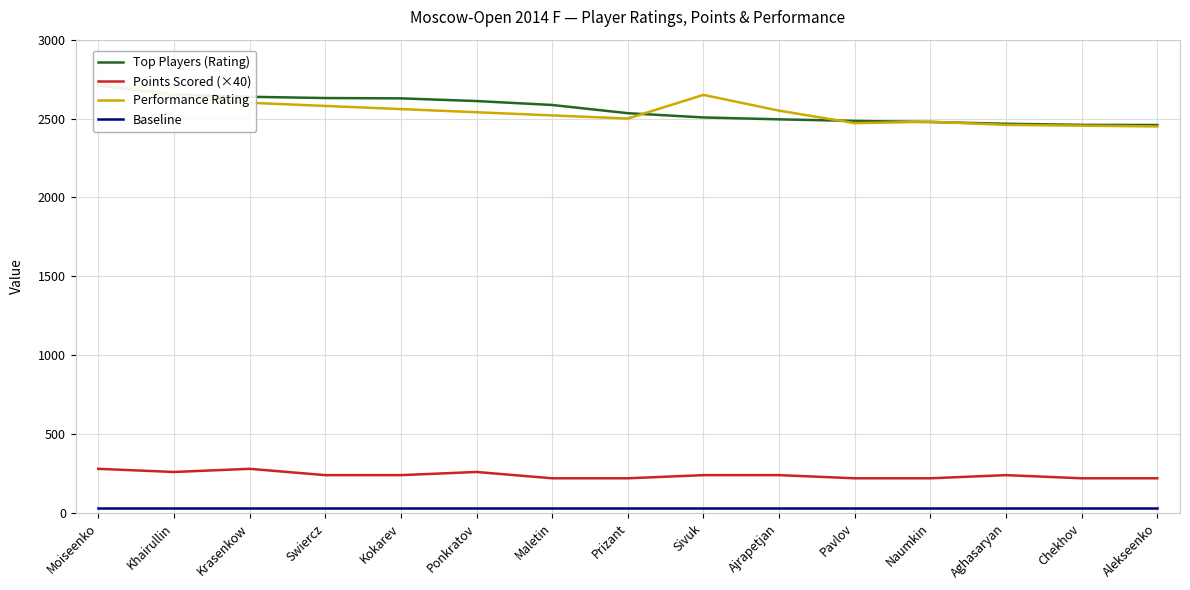

True or false: Top Players (Rating) and Baseline cross at least once.

False